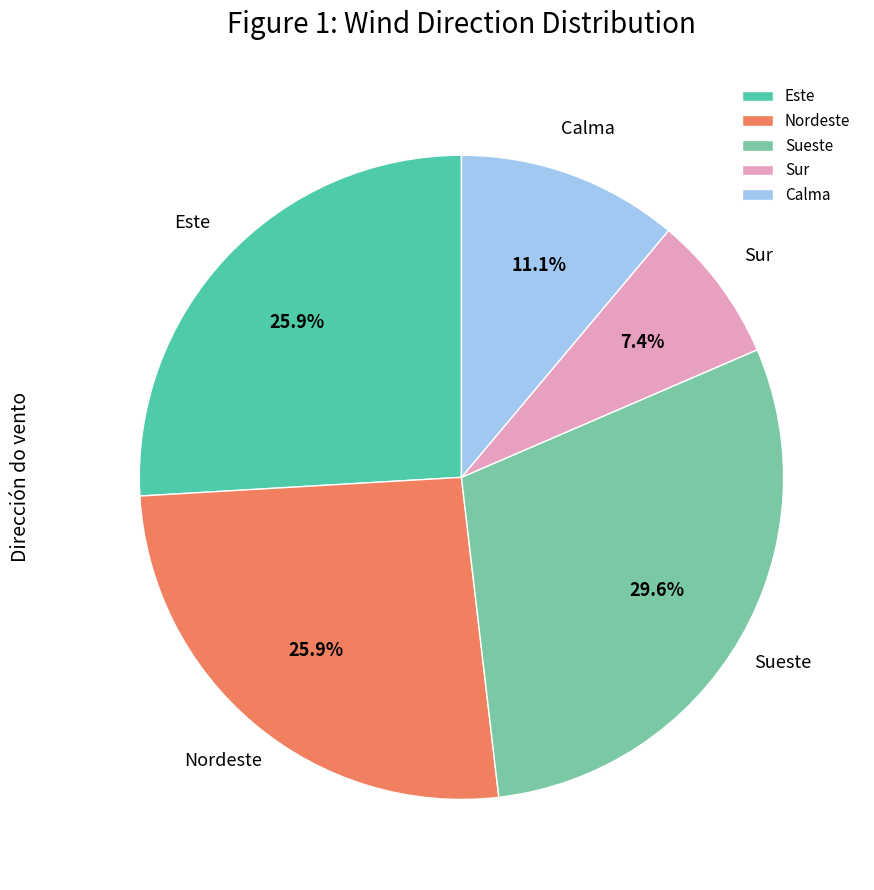

To the nearest percent, what is the difference between the largest and smallest slice percentages?

22%